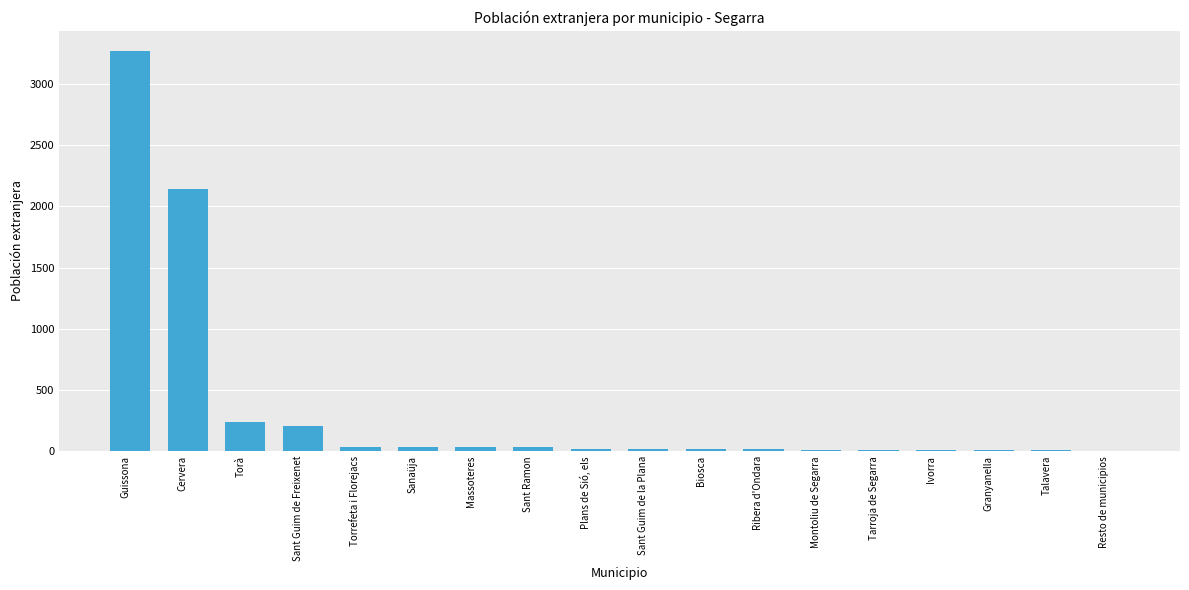

The value at Sant Guim de la Plana is 19. True or false?

True